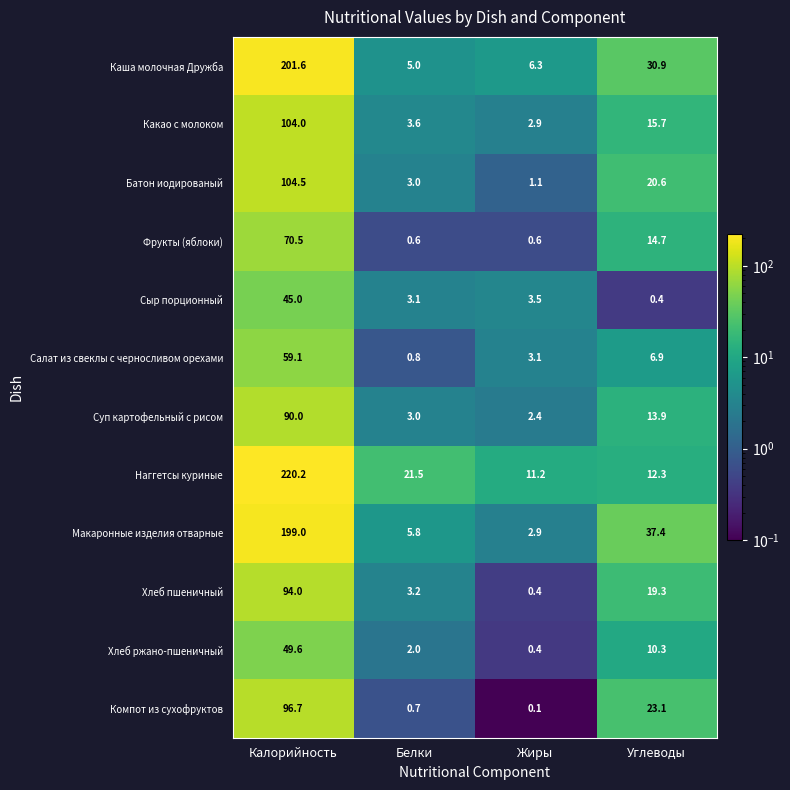

Is the value of Салат из свеклы с черносливом орехами at Жиры greater than the value of Сыр порционный at Жиры?

No